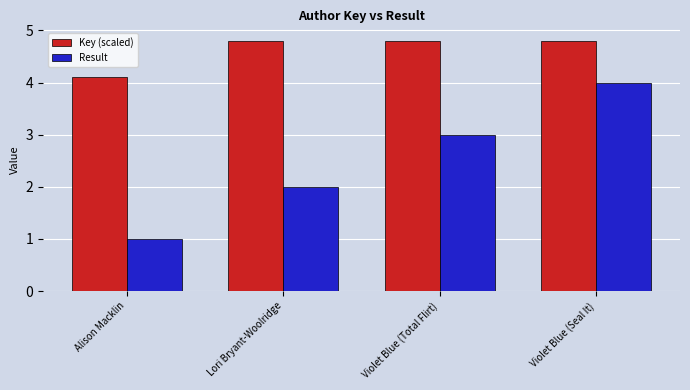

How many distinct data groups are displayed?

2